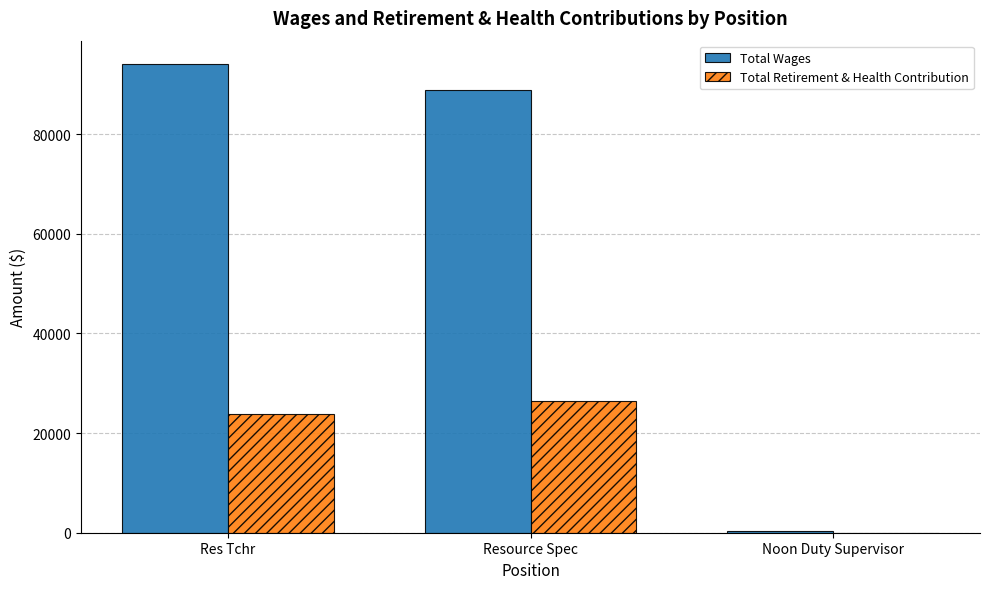

What is the highest value of the Total Retirement & Health Contribution series?

26471